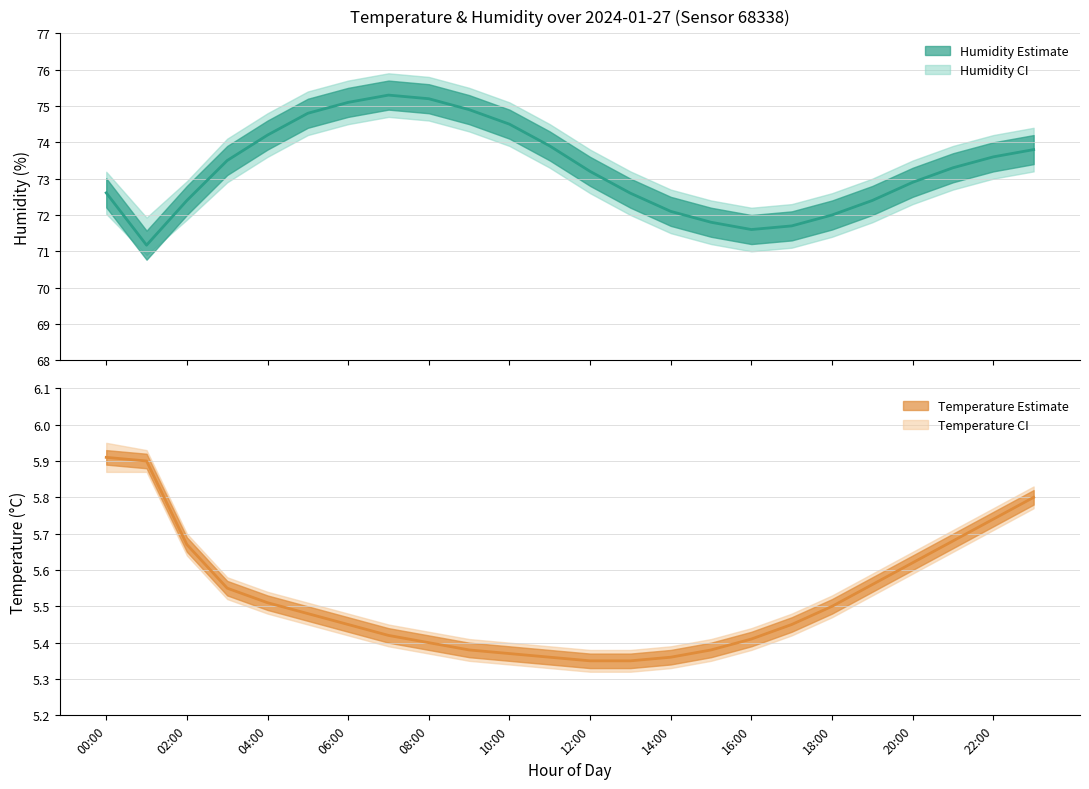

What is the maximum value for Humidity?

75.3